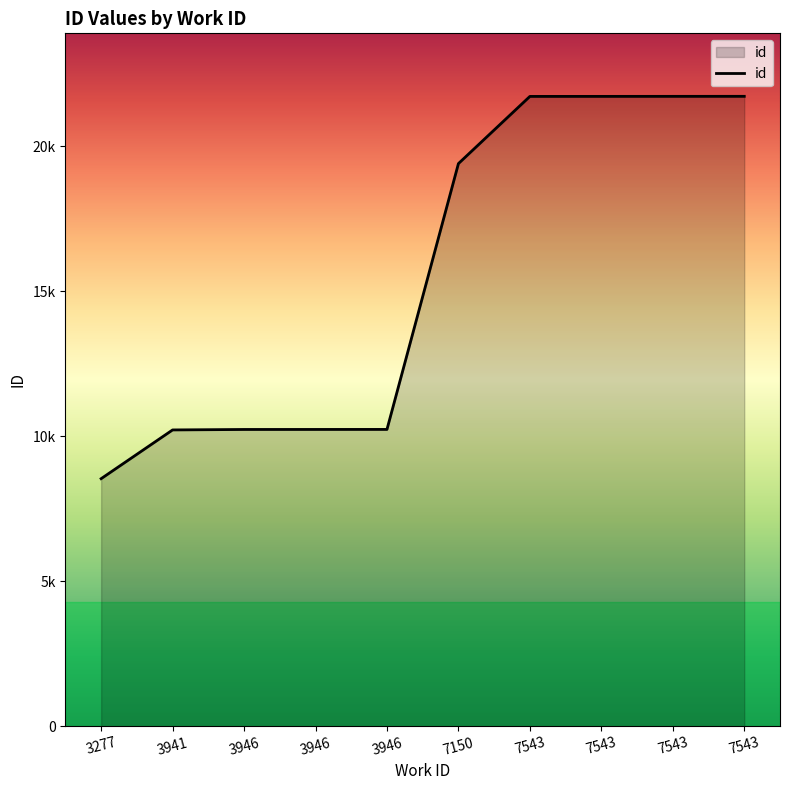

What is the difference between the values at 3277 and 3941?

1681